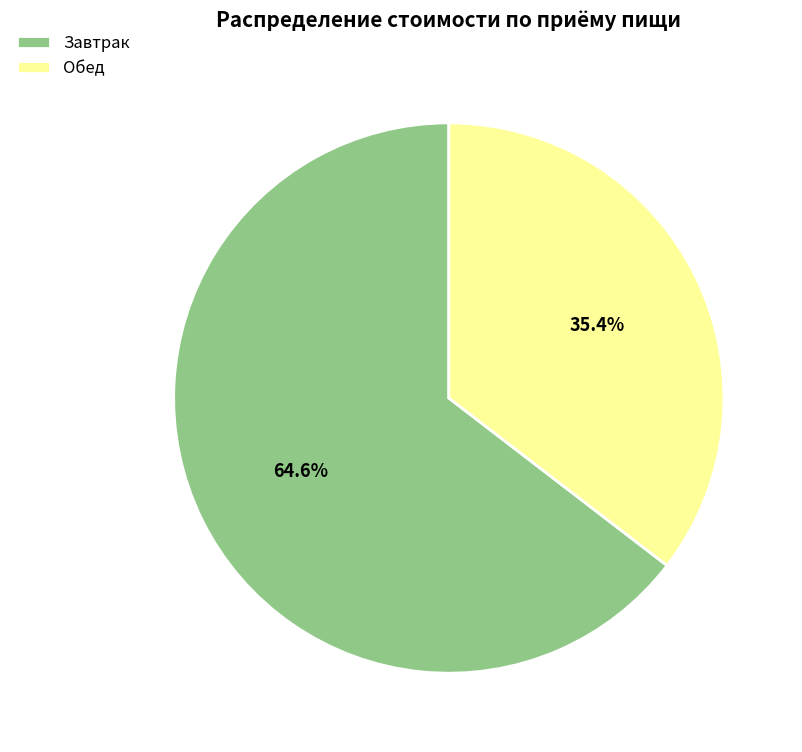

What is the largest slice in the pie chart?

Завтрак